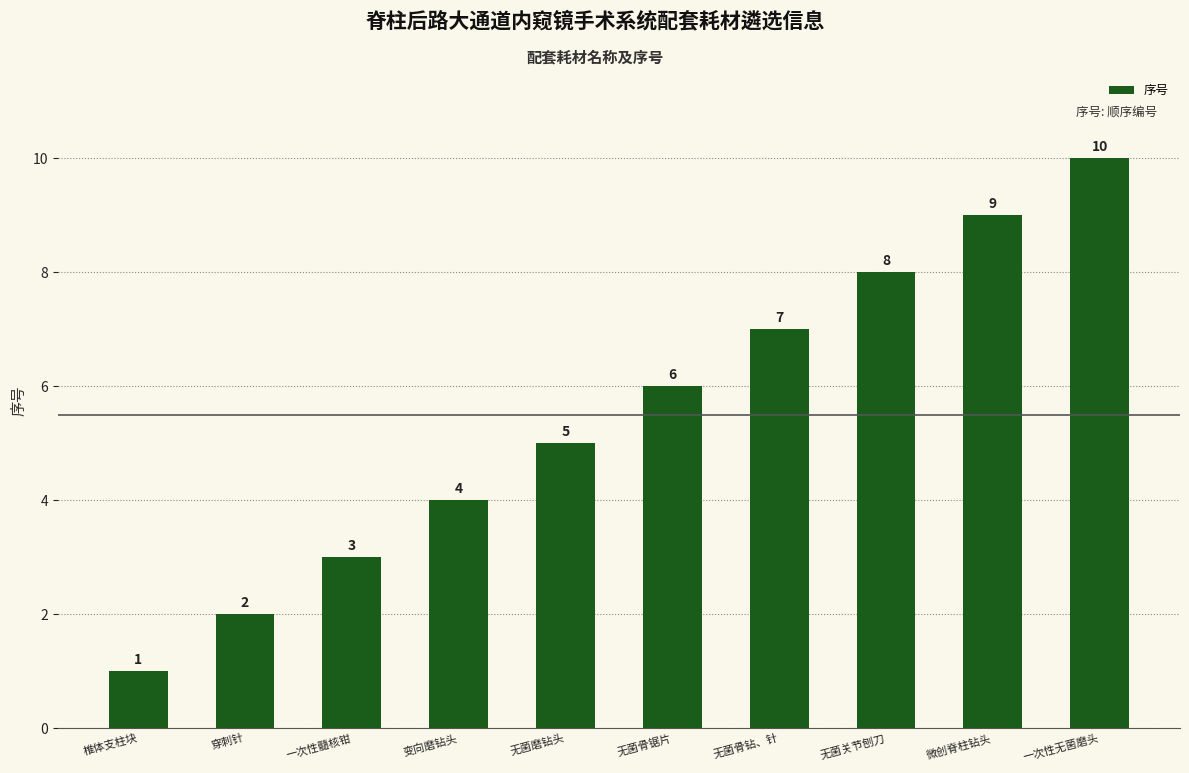

What is the difference between the maximum and second lowest values?

8